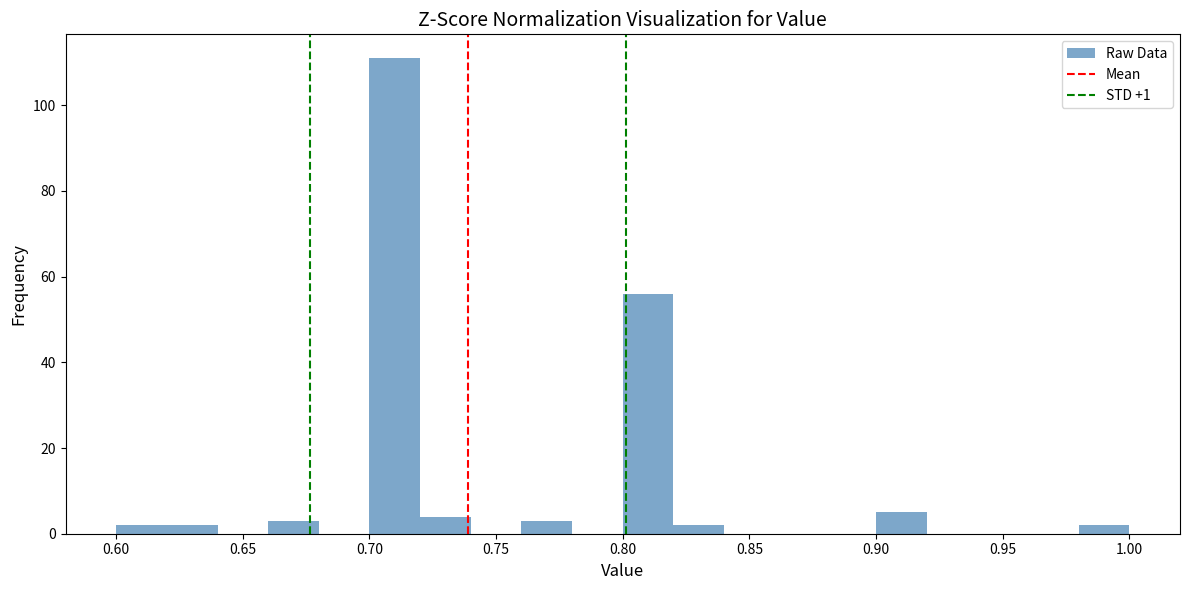

What is the height of the bar covering 0.62 to 0.64 on the x-axis? The values are not printed on the chart, so give them approximately, as read against the axis.

2